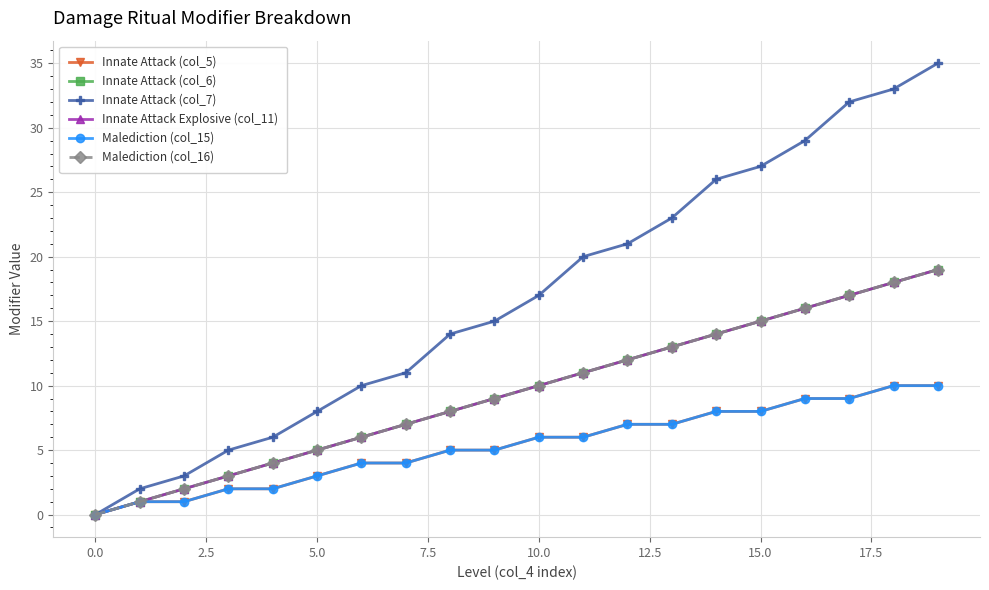

Does the chart have visible grid lines?

Yes